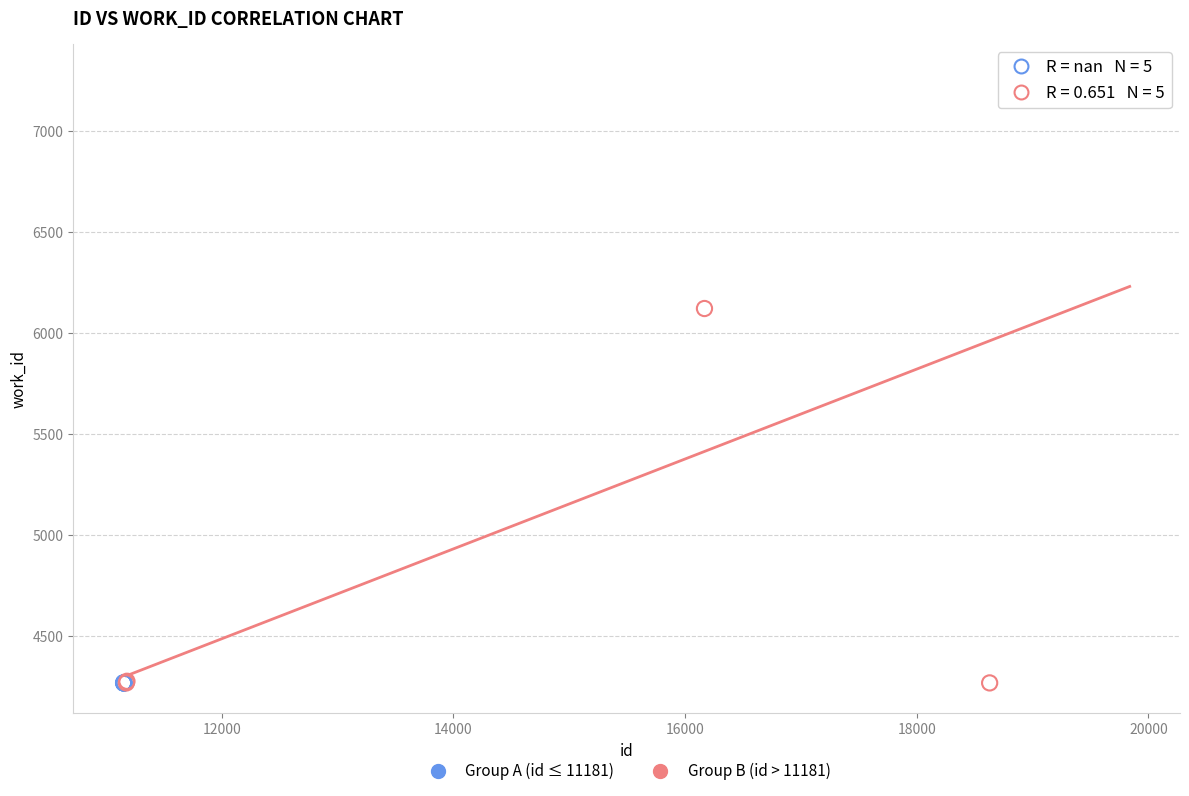

Which series contains the highest Y value?

Group B (id > 11181)